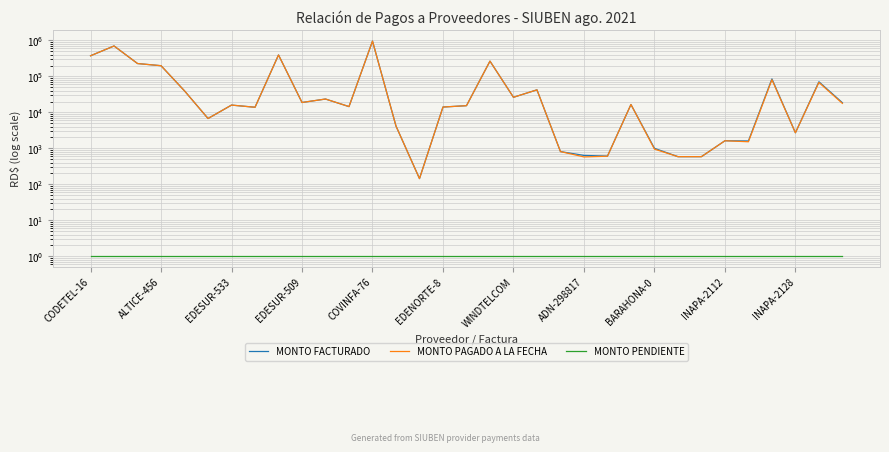

True or false: MONTO PAGADO A LA FECHA and MONTO FACTURADO intersect in this chart.

False